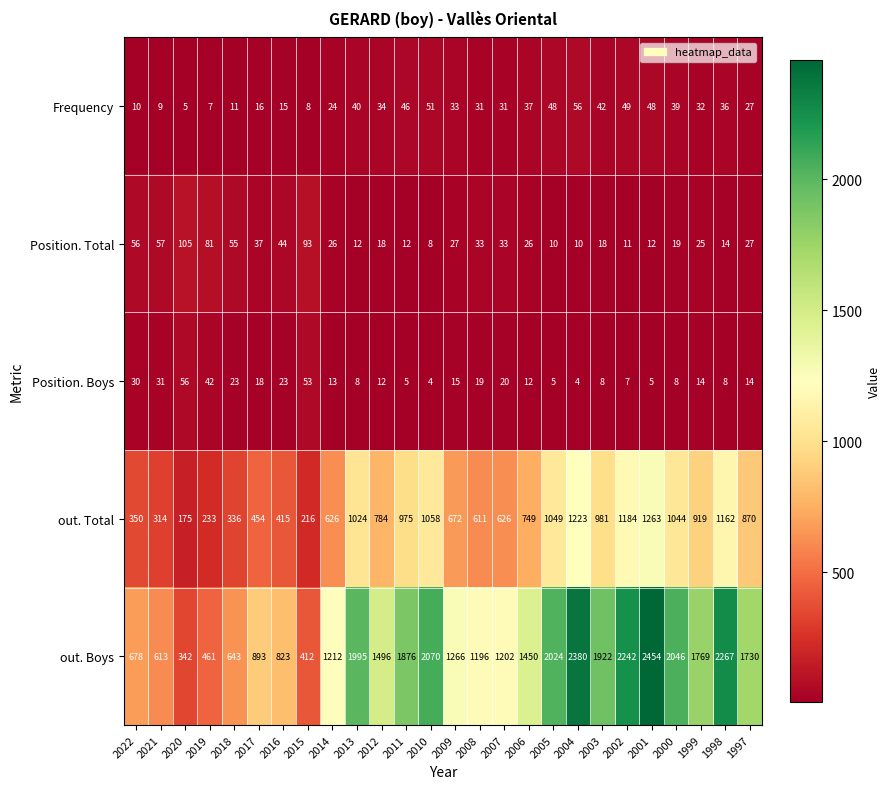

Read the out. Boys value at 2004, to the nearest 10.

2380